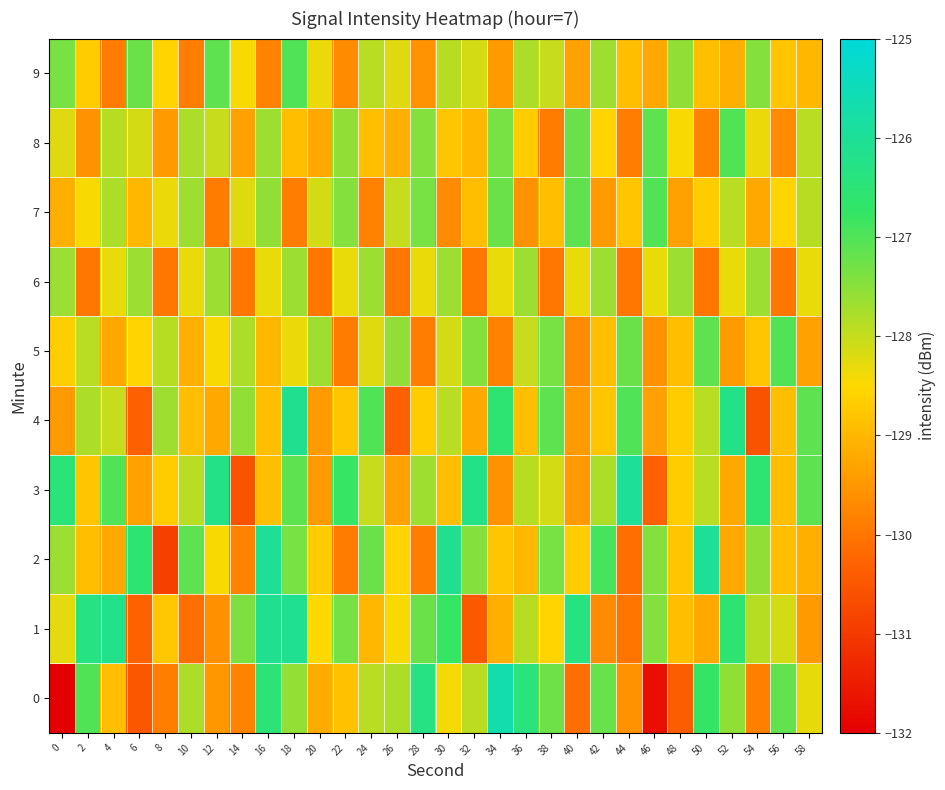

At which category is the sum across all series the highest?

18